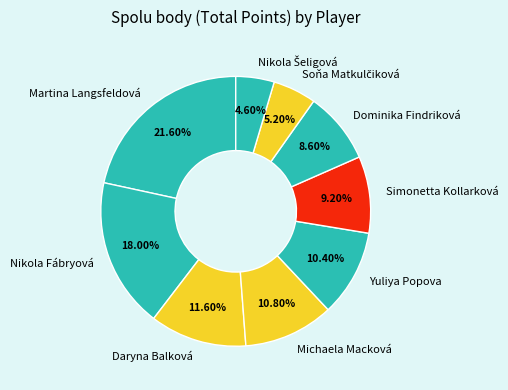

True or false: Nikola Fábryová accounts for 24% of the total.

False